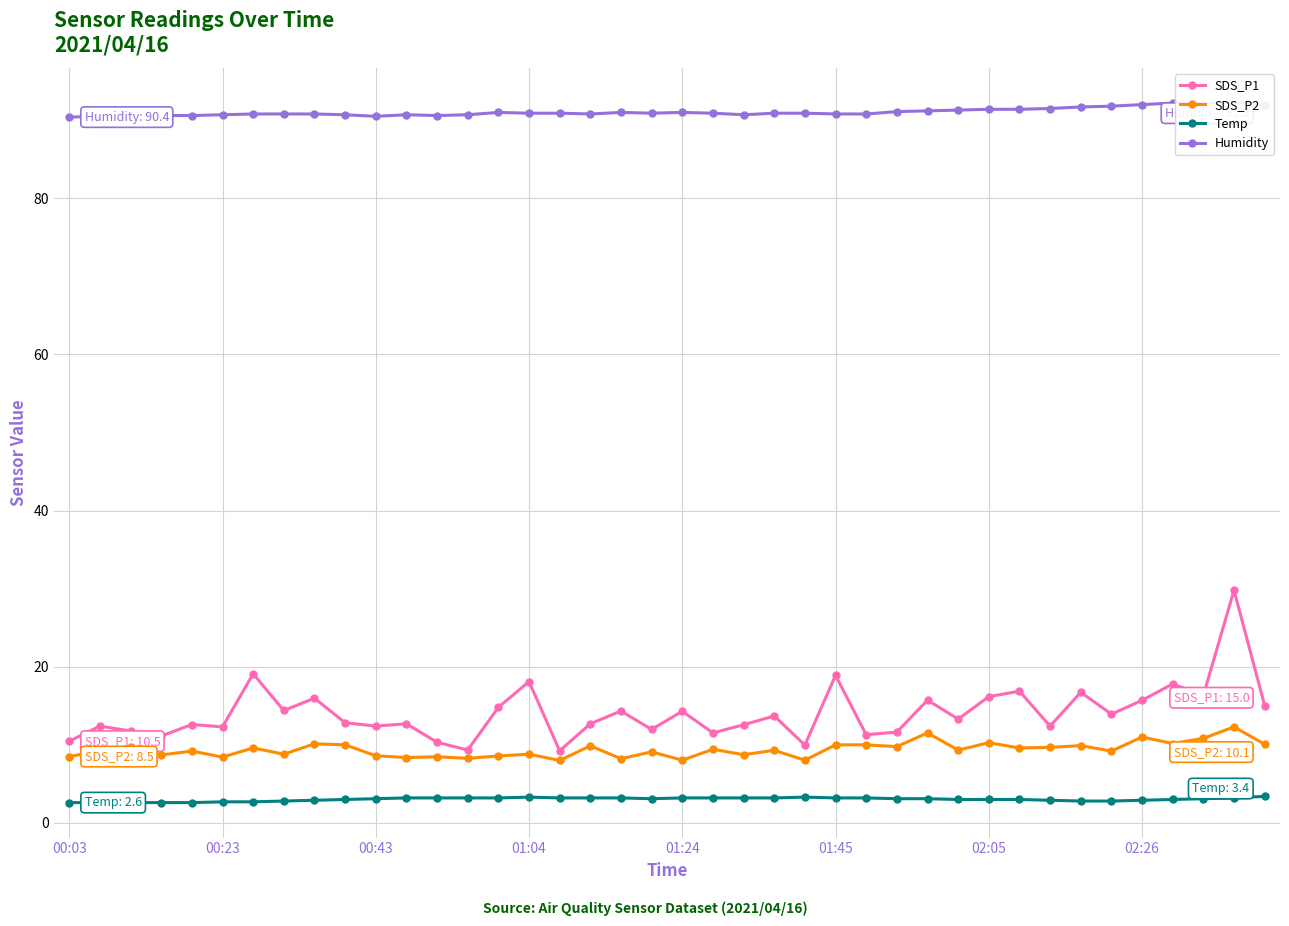

How many distinct data groups are displayed?

4